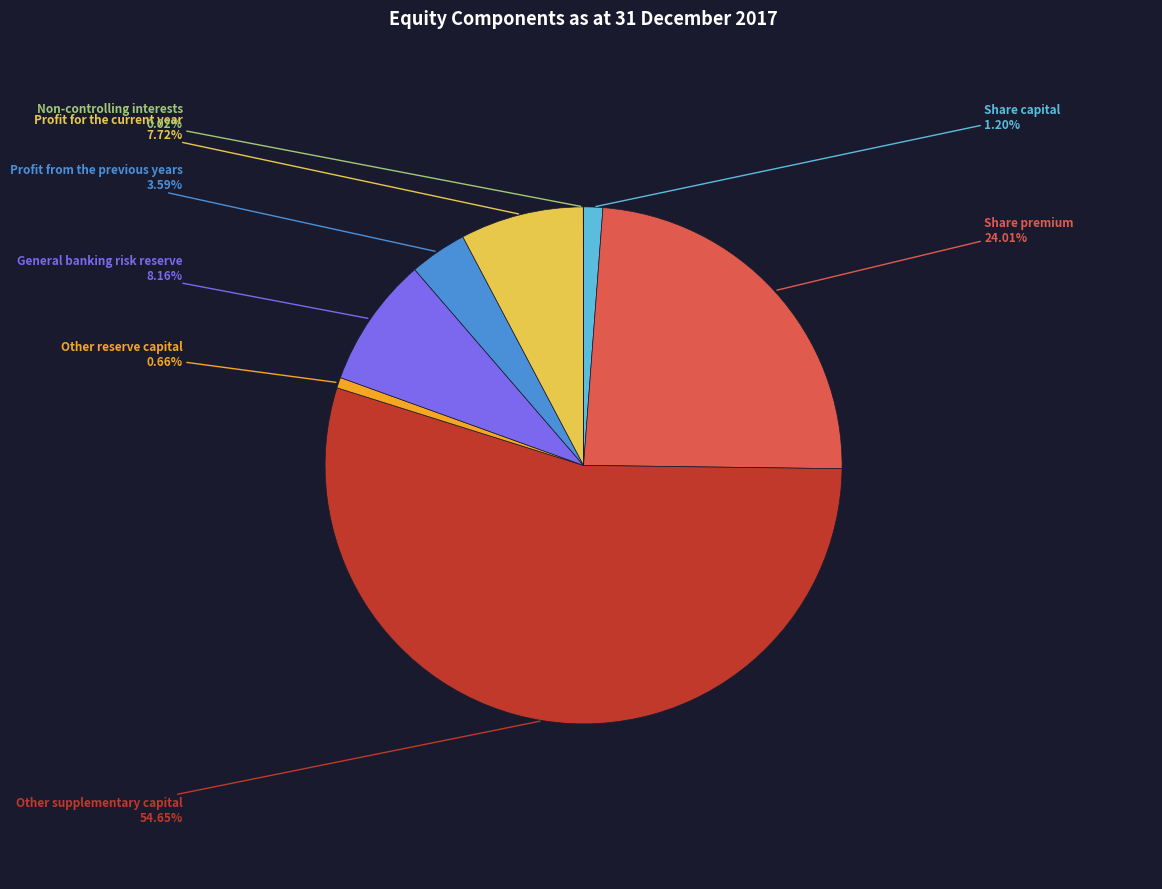

Does any single category account for the majority?

Yes